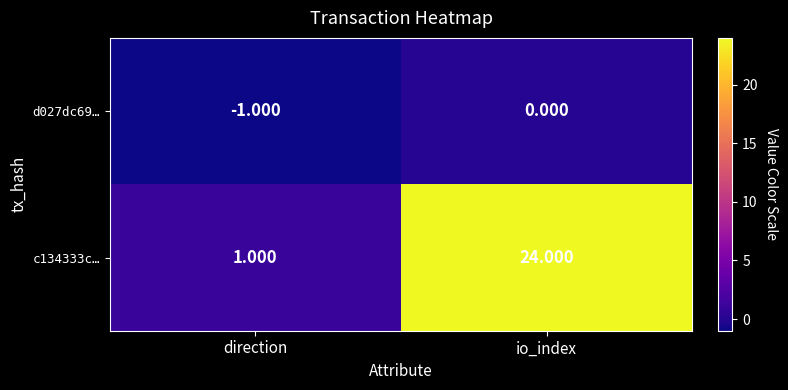

Rank the series by their maximum value, from highest to lowest.

c134333c…, d027dc69…